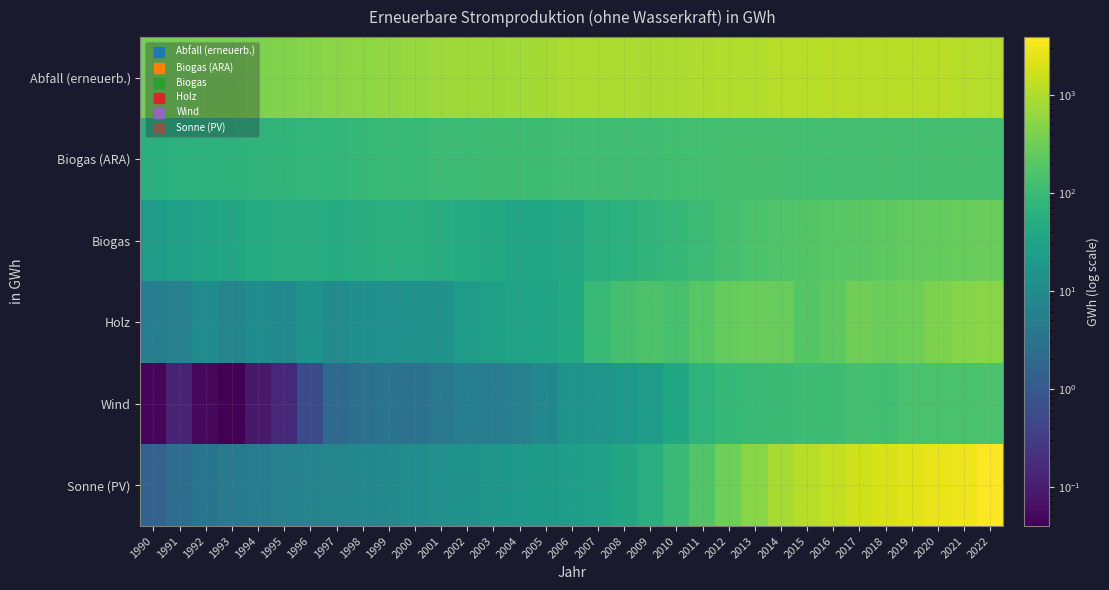

What is the total value across all series at 2007?

1223.5